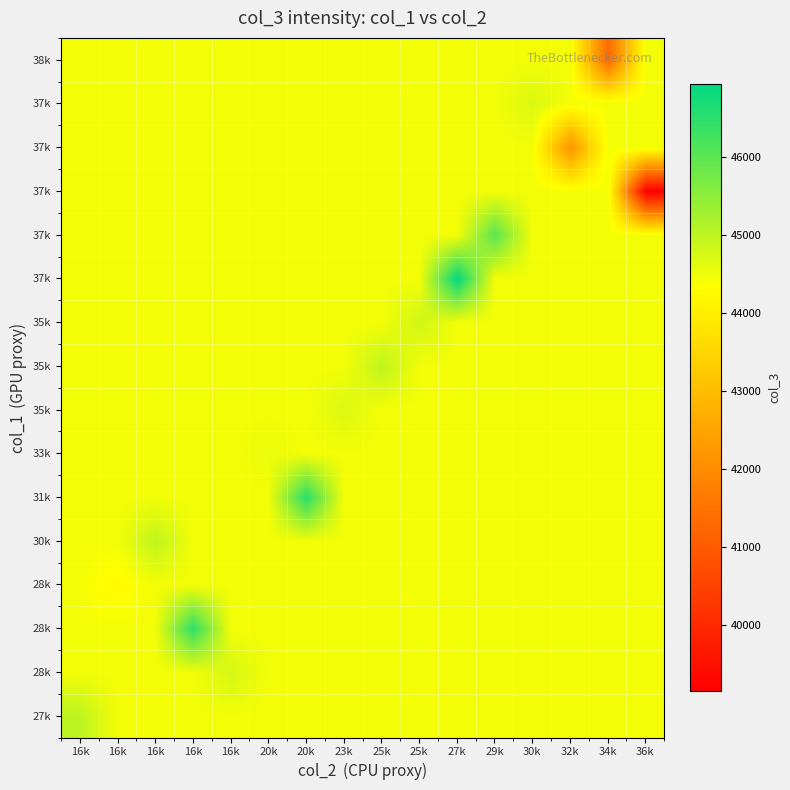

What is the spread (max minus min) of values at 29k?

1548.9